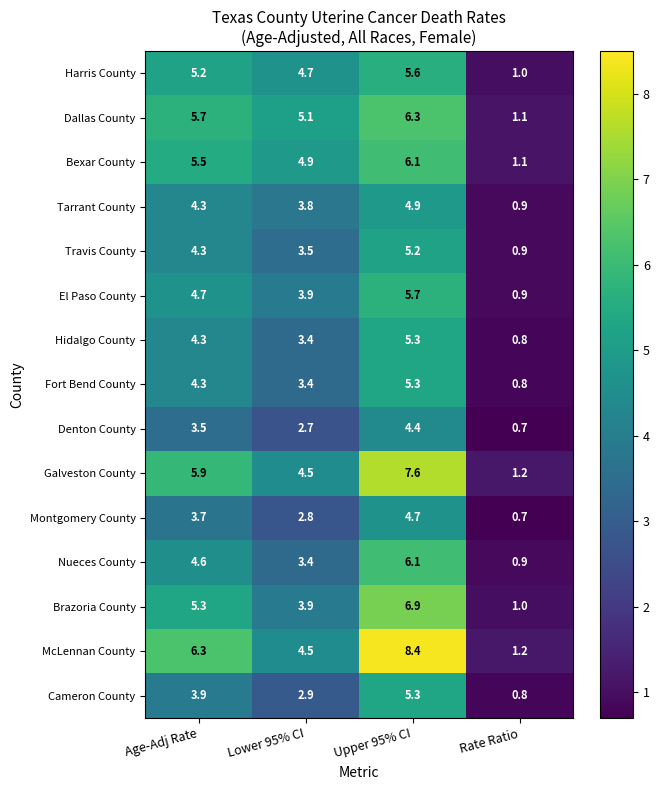

What is the spread (max minus min) of values at Age-Adj Rate?

2.8